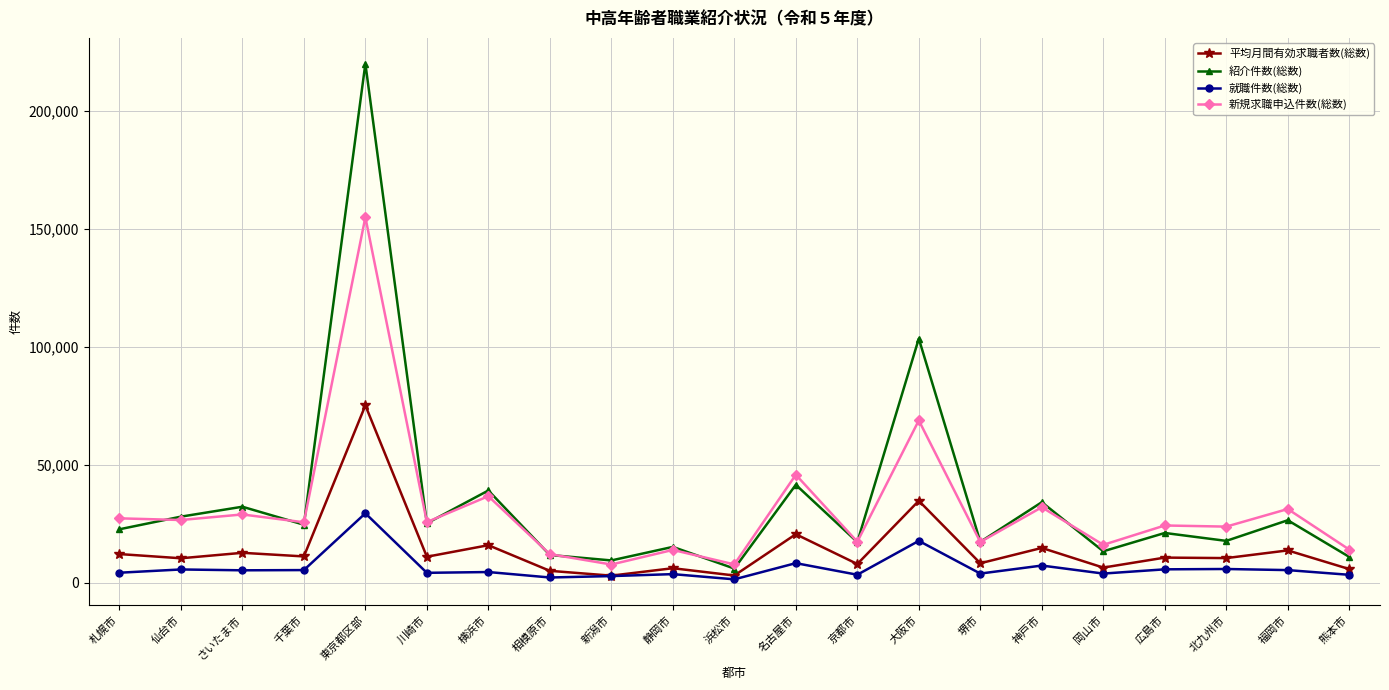

Between 相模原市 and 名古屋市, which series saw the biggest shift?

新規求職申込件数(総数)